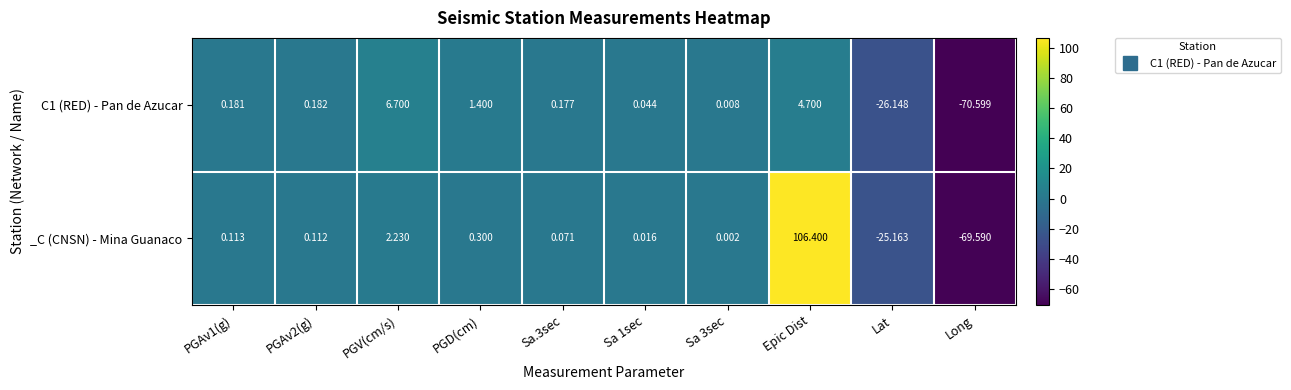

Where is _C (CNSN) - Mina Guanaco nearest to the value 18?

PGV(cm/s)